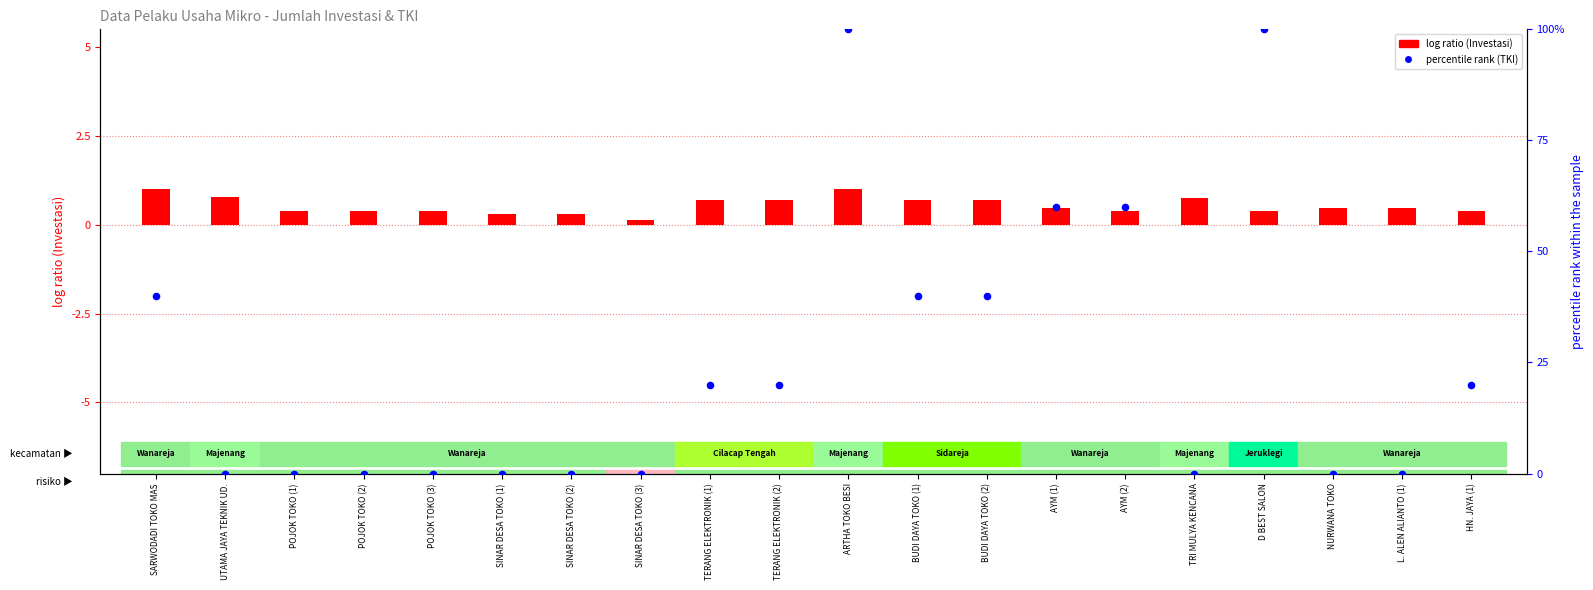

Which series has the largest Y range (max minus min)?

percentile rank (TKI)